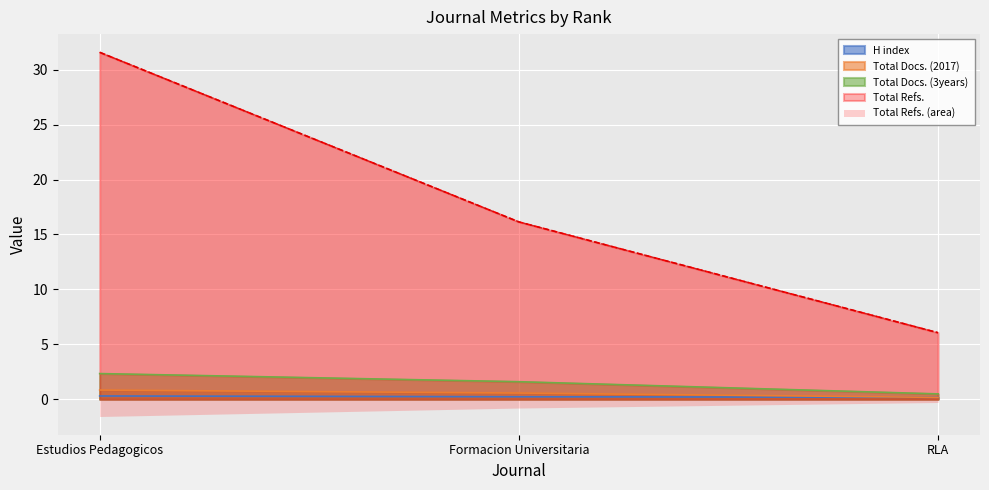

Reading left to right, what are all the values shown in this chart?

H index: 0.3	0.2	0.2
Total Docs. (2017): 0.8	0.6	0.2
Total Docs. (3years): 2.3	1.6	0.5
Total Refs.: 31.6	16.1	6.0